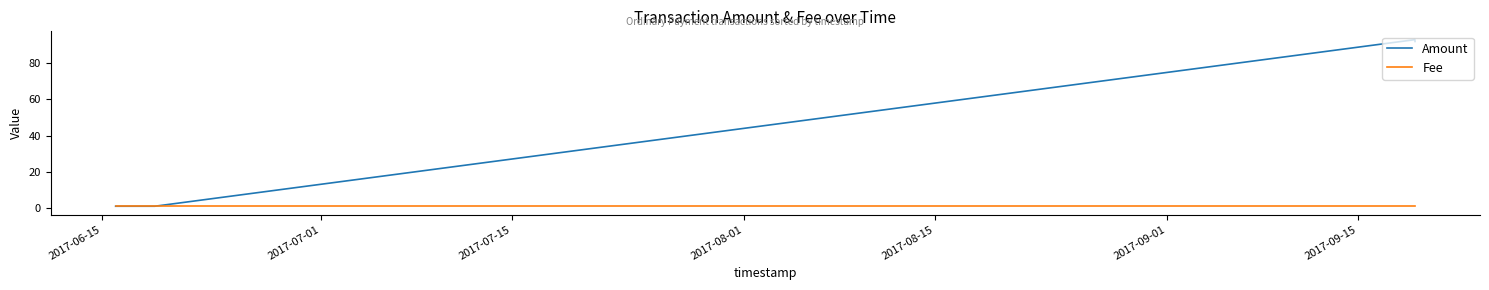

List the series in order of their overall mean, highest first.

Amount, Fee